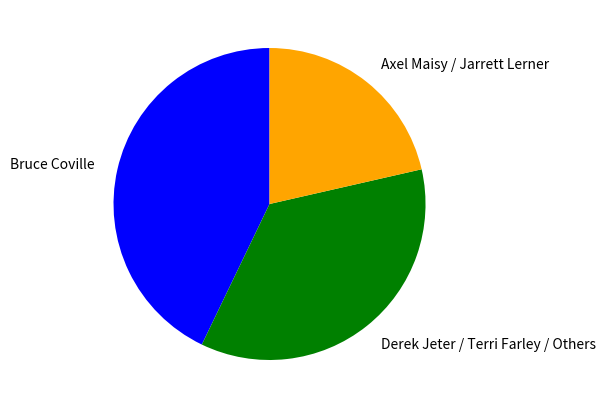

Combined, do Bruce Coville and Derek Jeter / Terri Farley / Others account for over 50%?

Yes